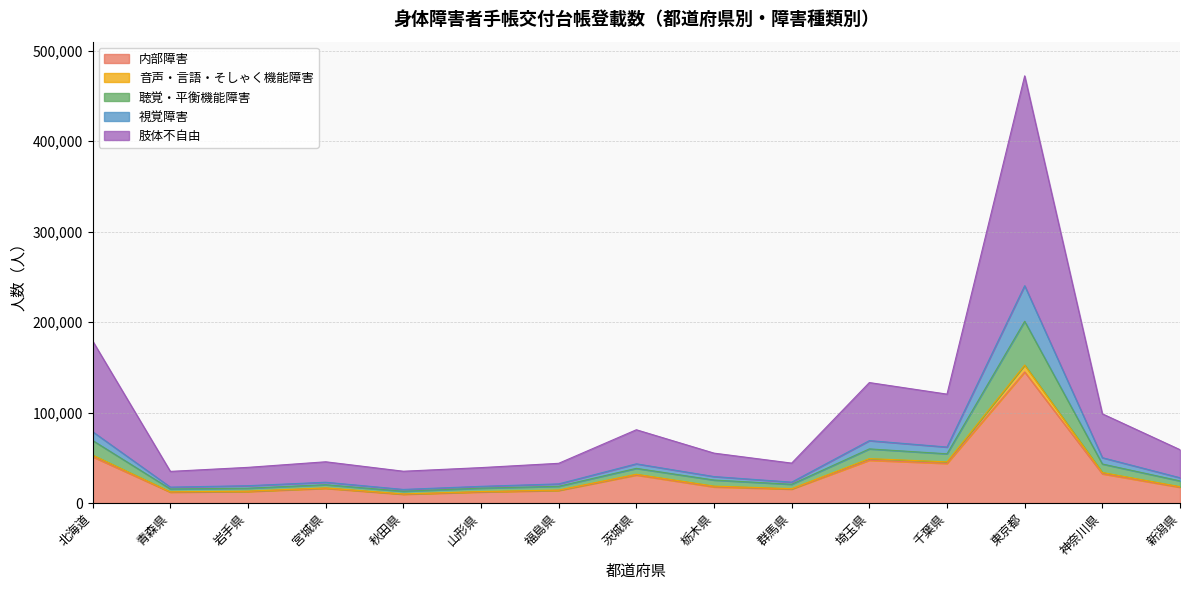

How many series are shown in this chart?

5